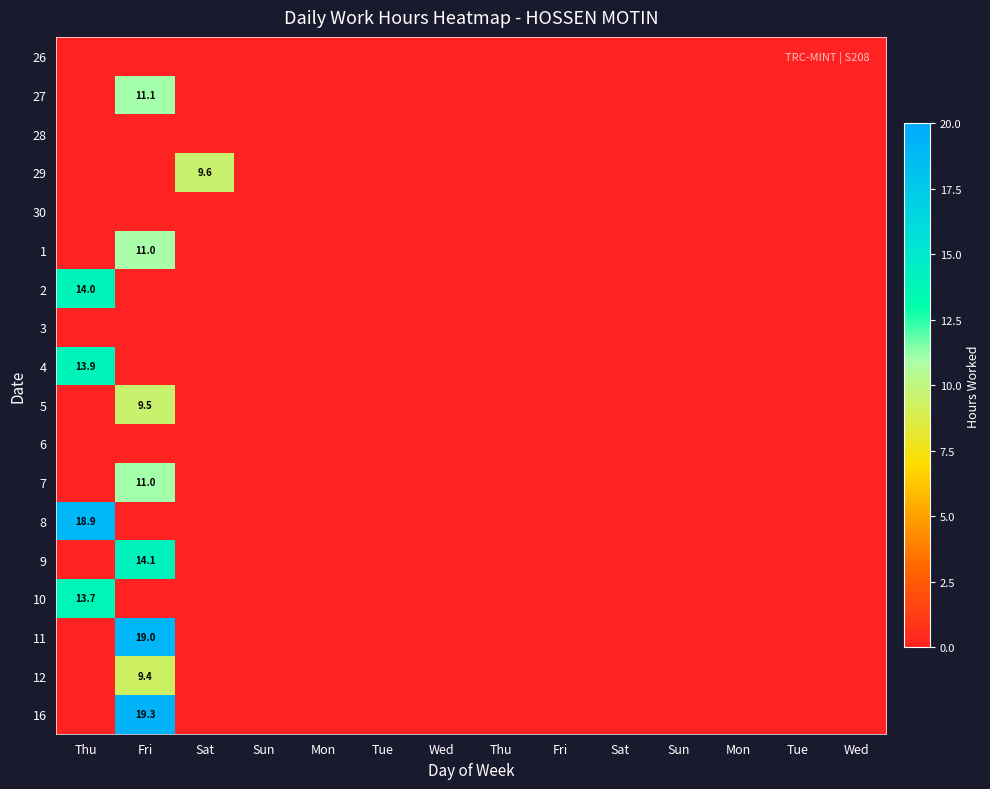

List the series in order of their peak value, highest first.

16, 11, 8, 9, 2, 4, 10, 27, 7, 1, 29, 5, 12, 26, 28, 30, 3, 6